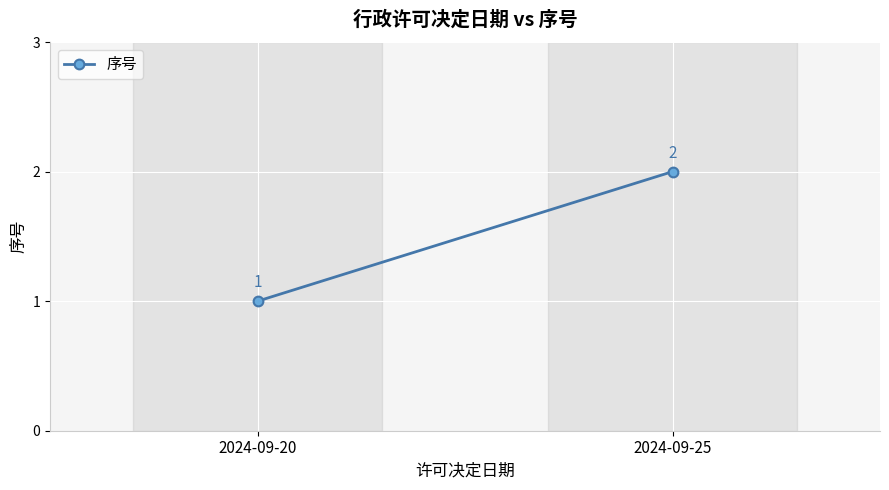

What is the sum of the values at 2024-09-20 and 2024-09-25?

3